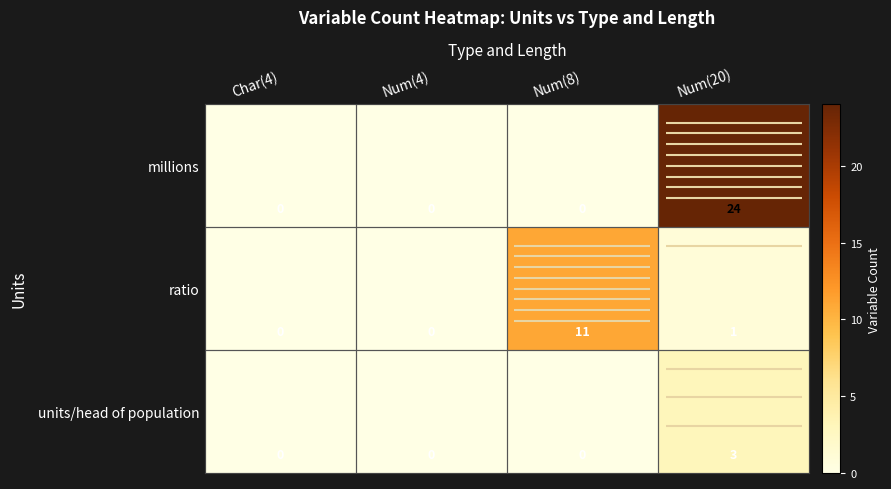

What is the maximum value shown in the chart?

24